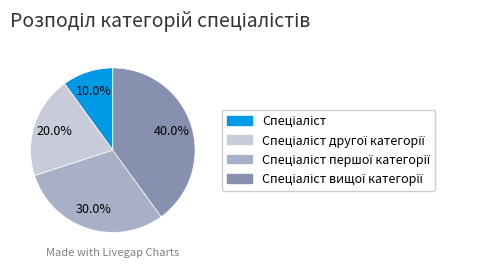

Is there a majority slice in this chart?

No